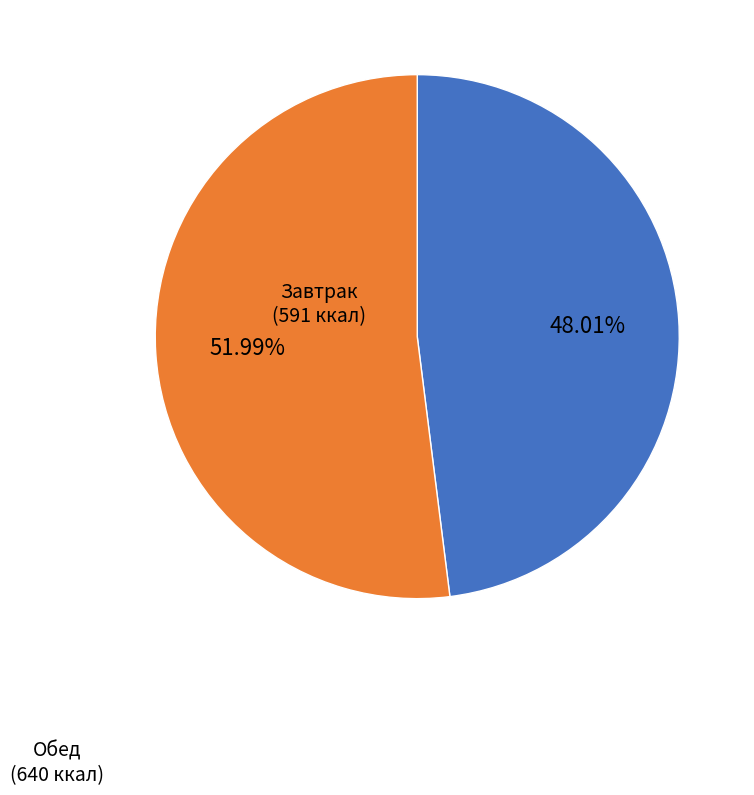

Is there any slice that represents more than half of the pie?

Yes